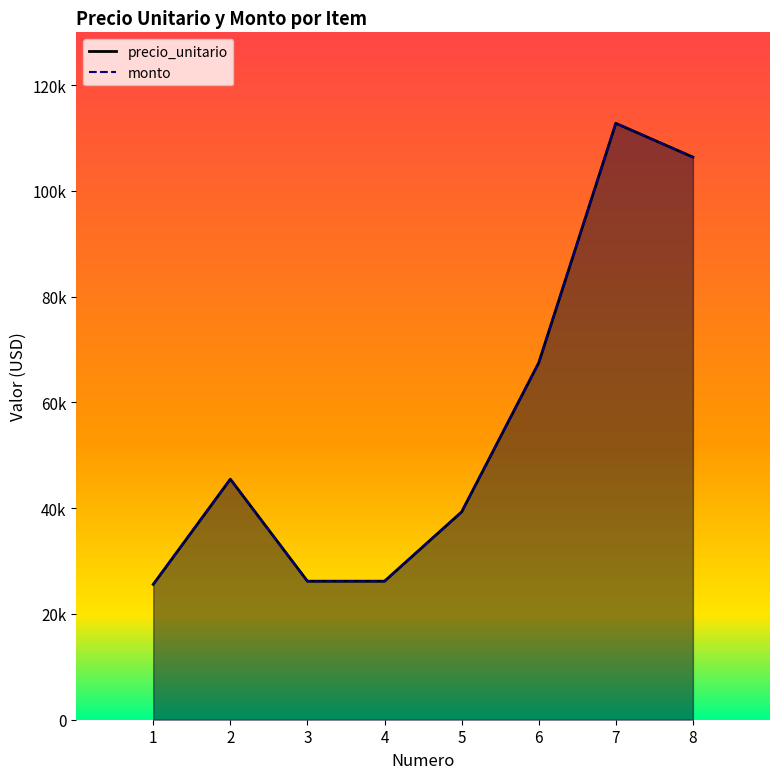

List the labels in order of precio_unitario value, largest first.

7, 8, 6, 2, 5, 3, 4, 1